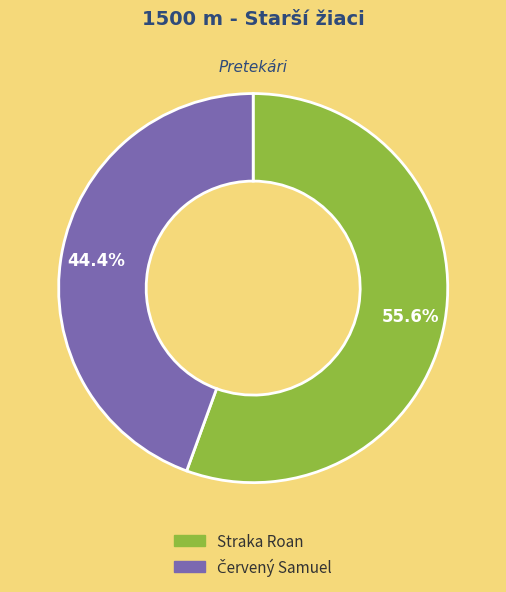

Count the number of slices in the pie.

2